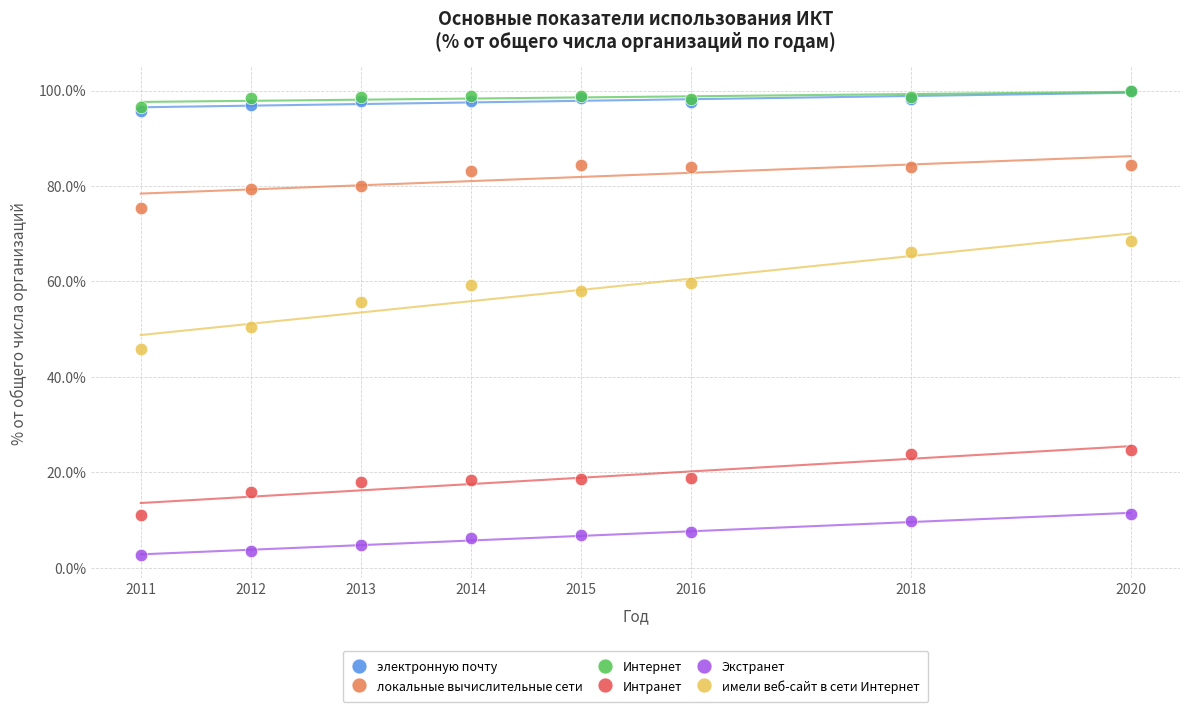

Which series has the largest Y range (max minus min)?

имели веб-сайт в сети Интернет